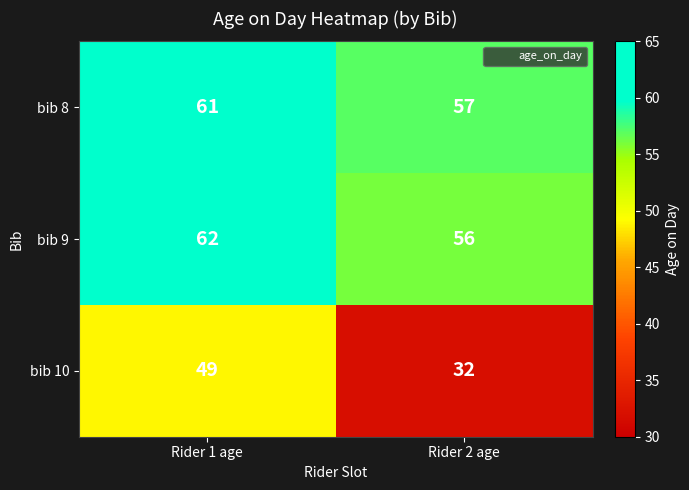

What is the sum of all bib 9 values?

118